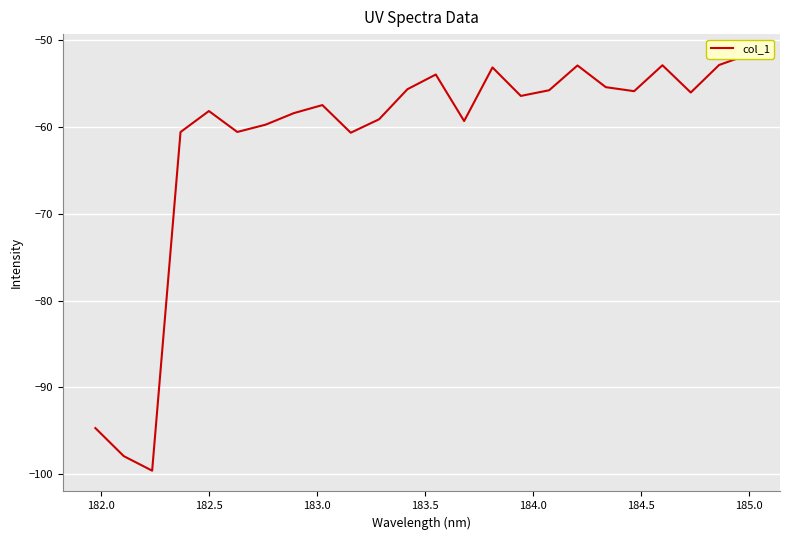

What is the sum of all values?

-1478.4